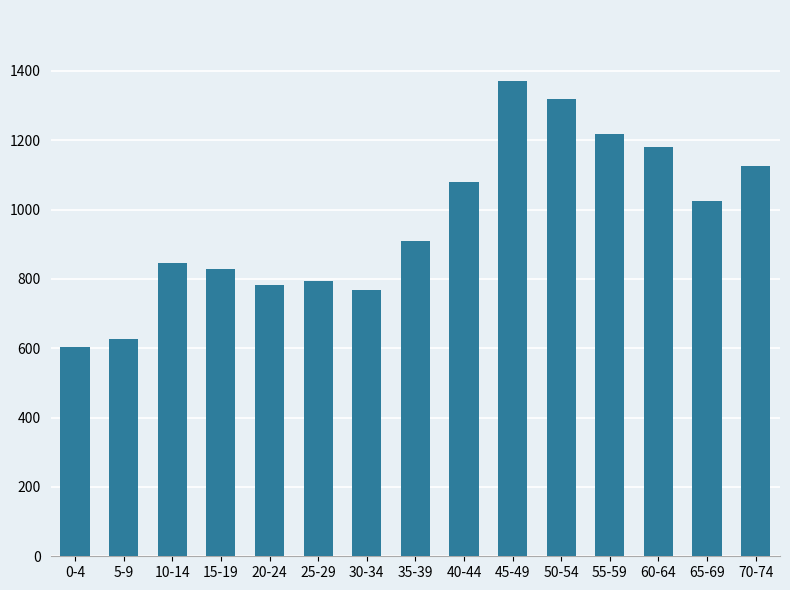

List the labels in order of value, smallest first.

0-4, 5-9, 30-34, 20-24, 25-29, 15-19, 10-14, 35-39, 65-69, 40-44, 70-74, 60-64, 55-59, 50-54, 45-49